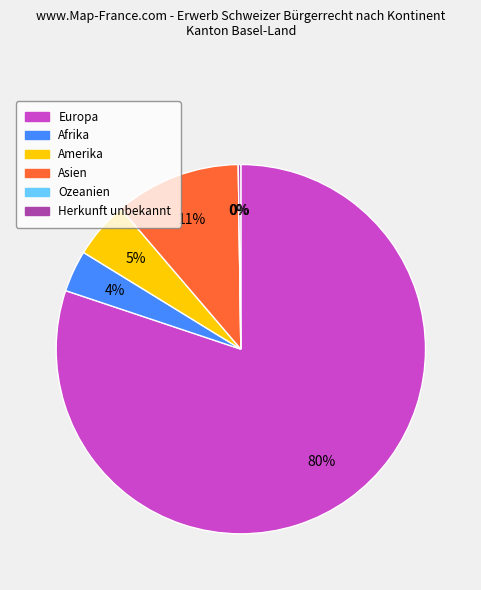

Does Europa represent more than half of the total?

Yes